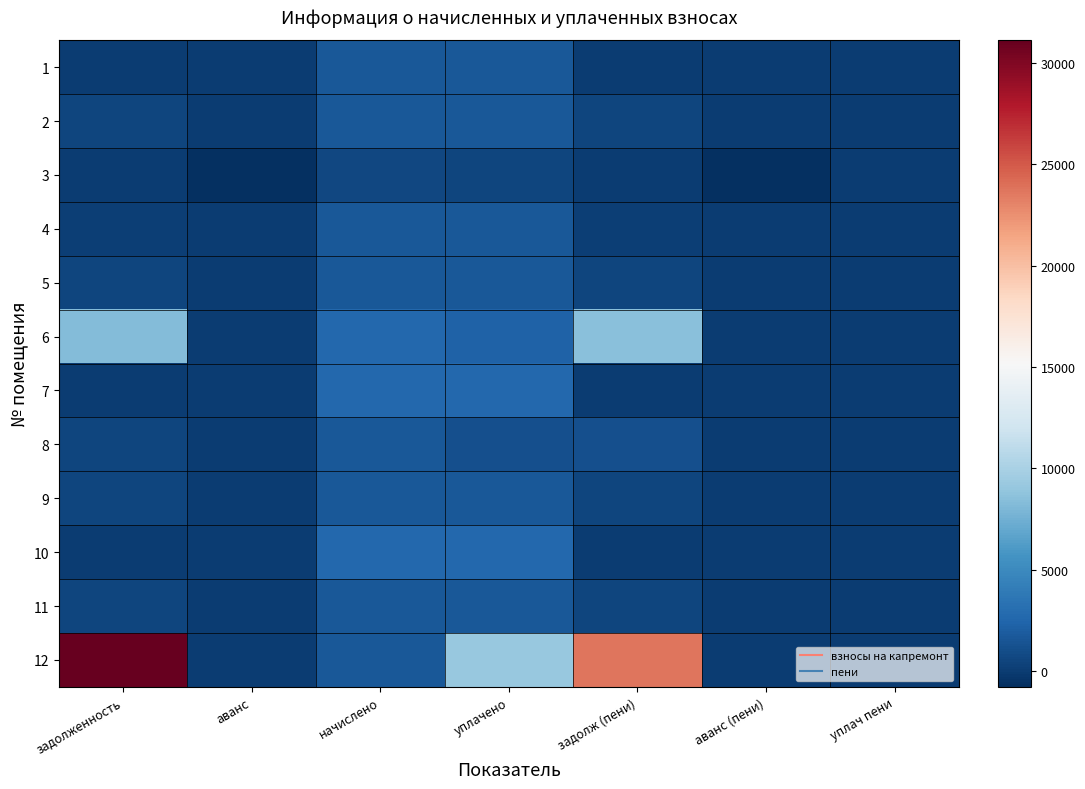

Which series has the widest spread of values?

12